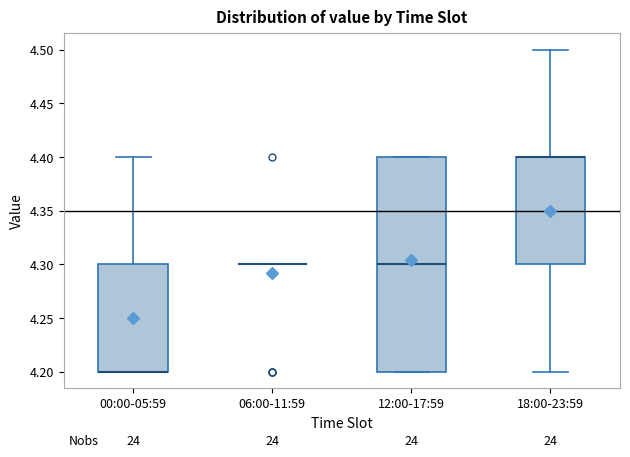

Reading left to right, read every box against the y-axis: the position of its median line, the range the box covers, and the ends of its whiskers. The values are not printed on the chart, so give them approximately, as read against the axis.

00:00-05:59: median 4.2 (drawn on the box's lower edge), box 4.2 to 4.3, whiskers 4.2 to 4.4
06:00-11:59: box collapsed to a line at 4.3, whiskers 4.3 to 4.3
12:00-17:59: median 4.3, box 4.2 to 4.4, whiskers 4.2 to 4.4
18:00-23:59: median 4.4 (drawn on the box's upper edge), box 4.3 to 4.4, whiskers 4.2 to 4.5